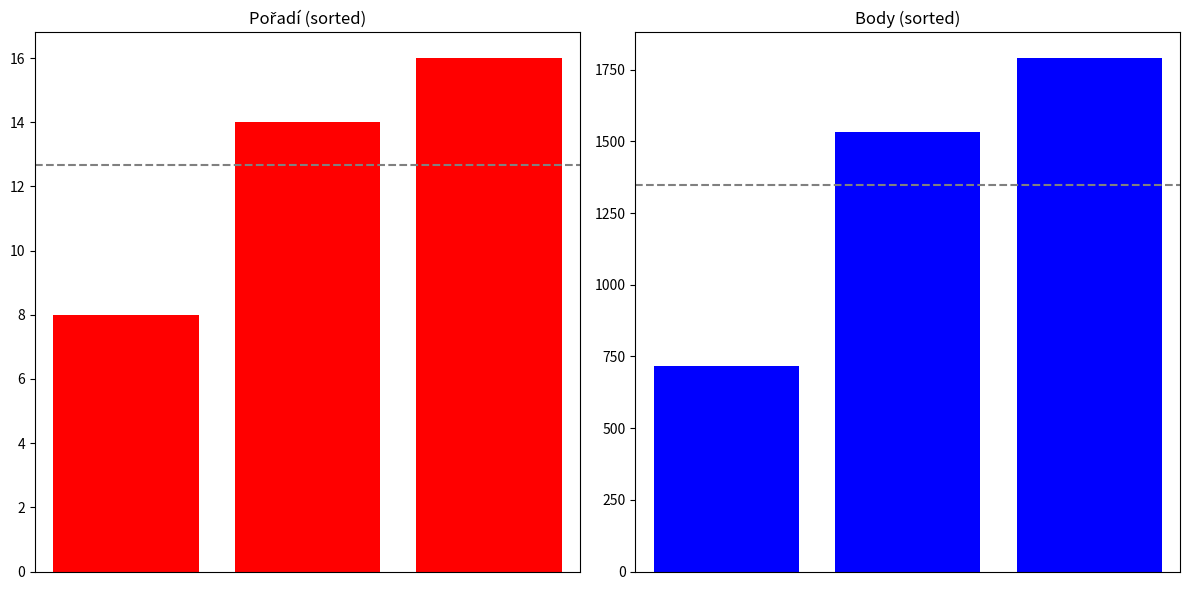

What are all the series names shown in the legend?

Pořadí, Body